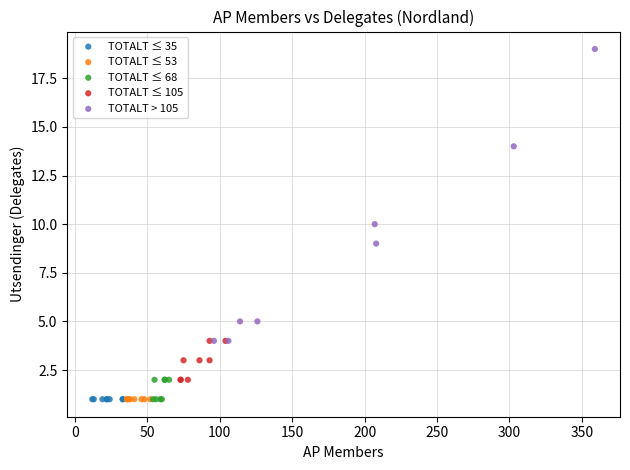

Which series reaches the maximum Y coordinate?

TOTALT > 105